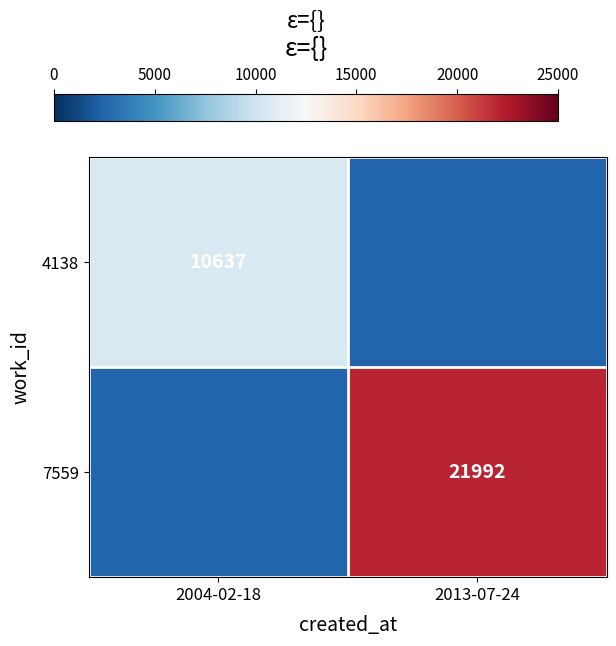

The 7559 series shows 21992 at 2013-07-24. True or false?

True